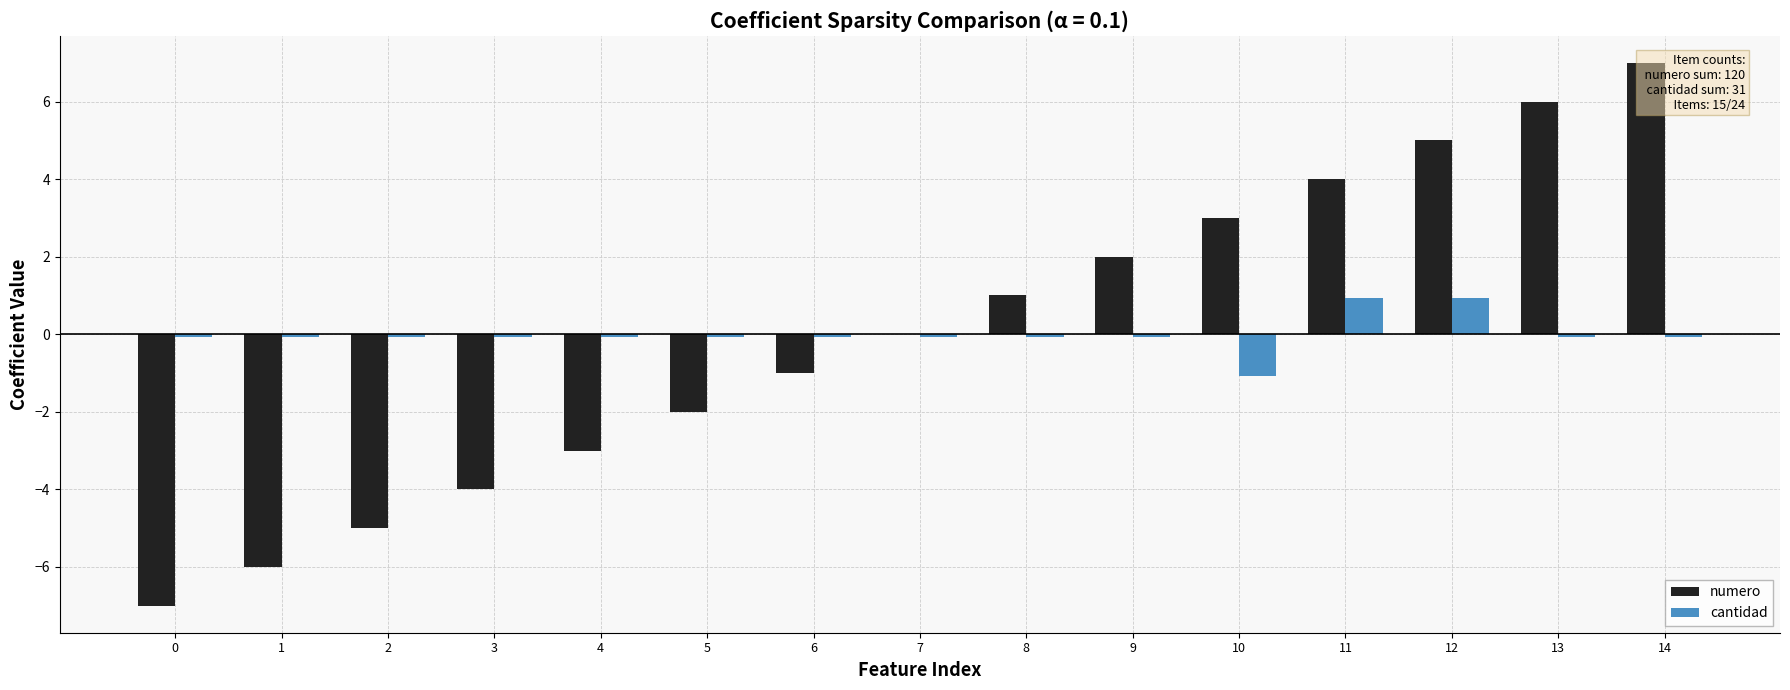

At 0, list the series in order from largest to smallest.

cantidad, numero